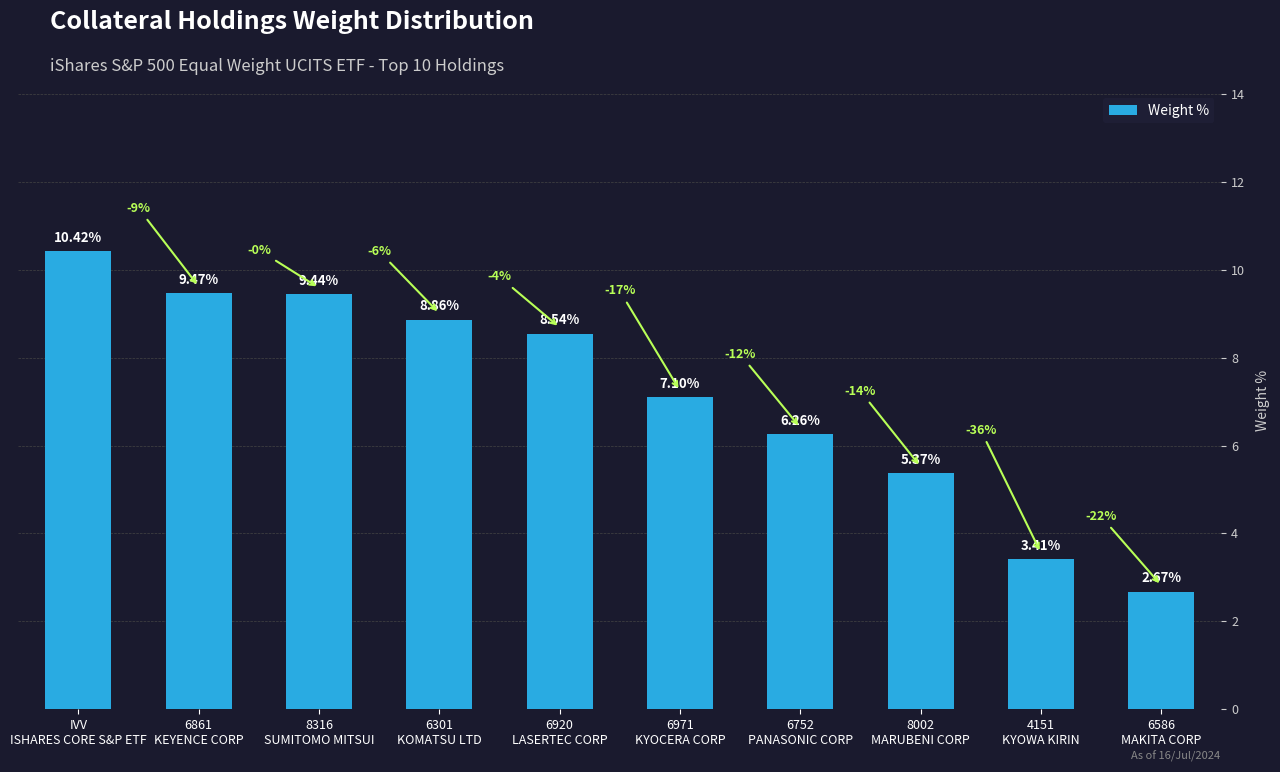

Between 6301
KOMATSU LTD and 6861
KEYENCE CORP, which is larger?

6861
KEYENCE CORP